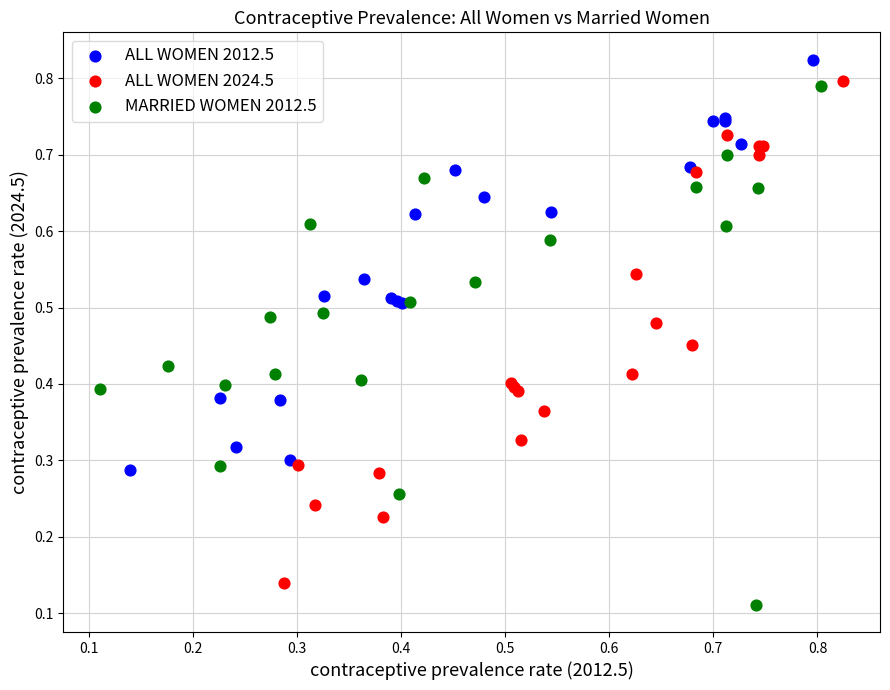

What are all the series names shown in the legend?

ALL WOMEN 2012.5, ALL WOMEN 2024.5, MARRIED WOMEN 2012.5